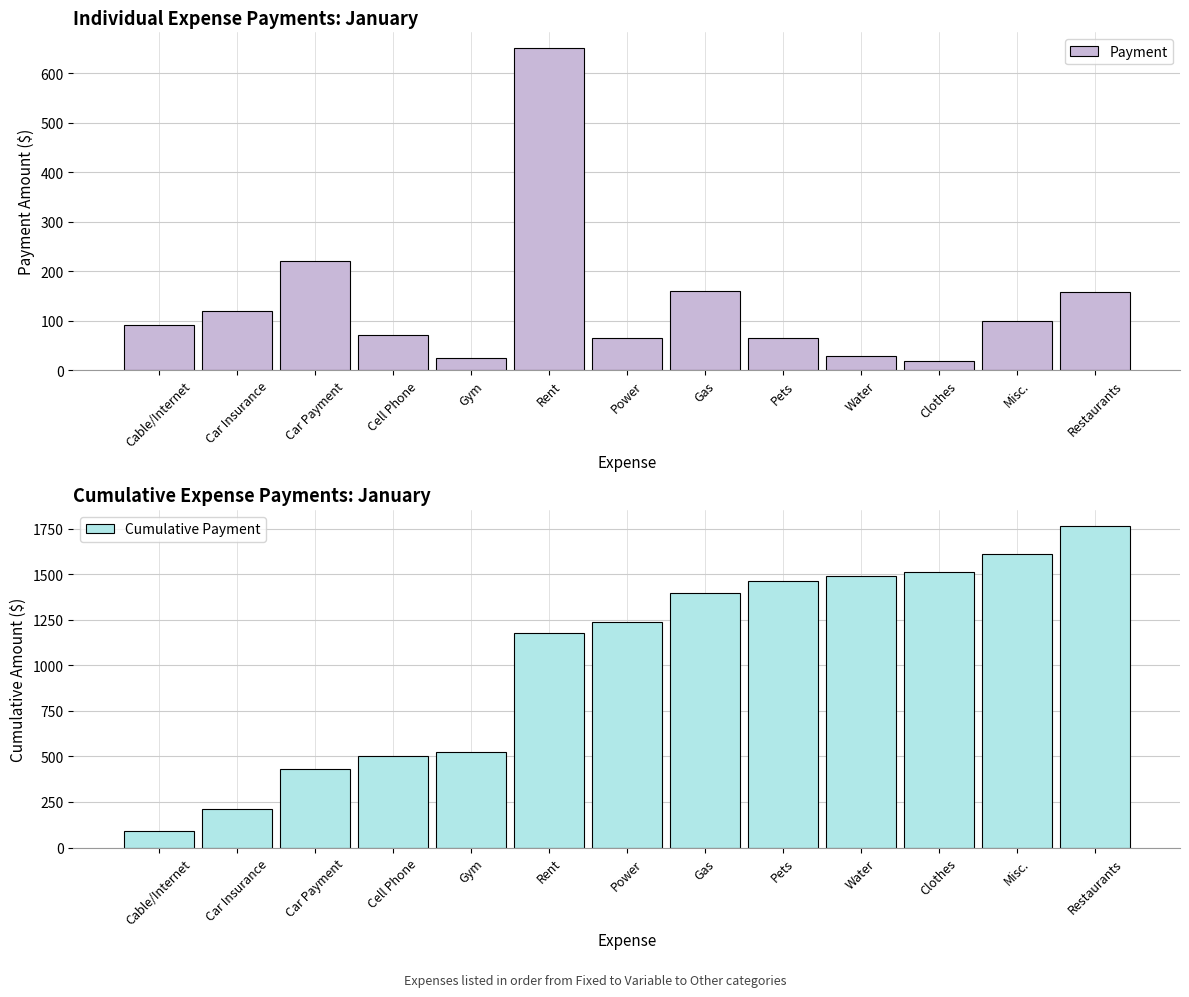

Reading left to right, transcribe all the data shown in this chart.

Payment: 90.0	120.0	220.0	69.8	25.0	650.0	64.0	160.0	65.0	28.2	18.5	98.1	156.7
Cumulative Payment: 90.0	210.0	430.0	499.8	524.8	1174.8	1238.8	1398.8	1463.8	1492.0	1510.6	1608.6	1765.3